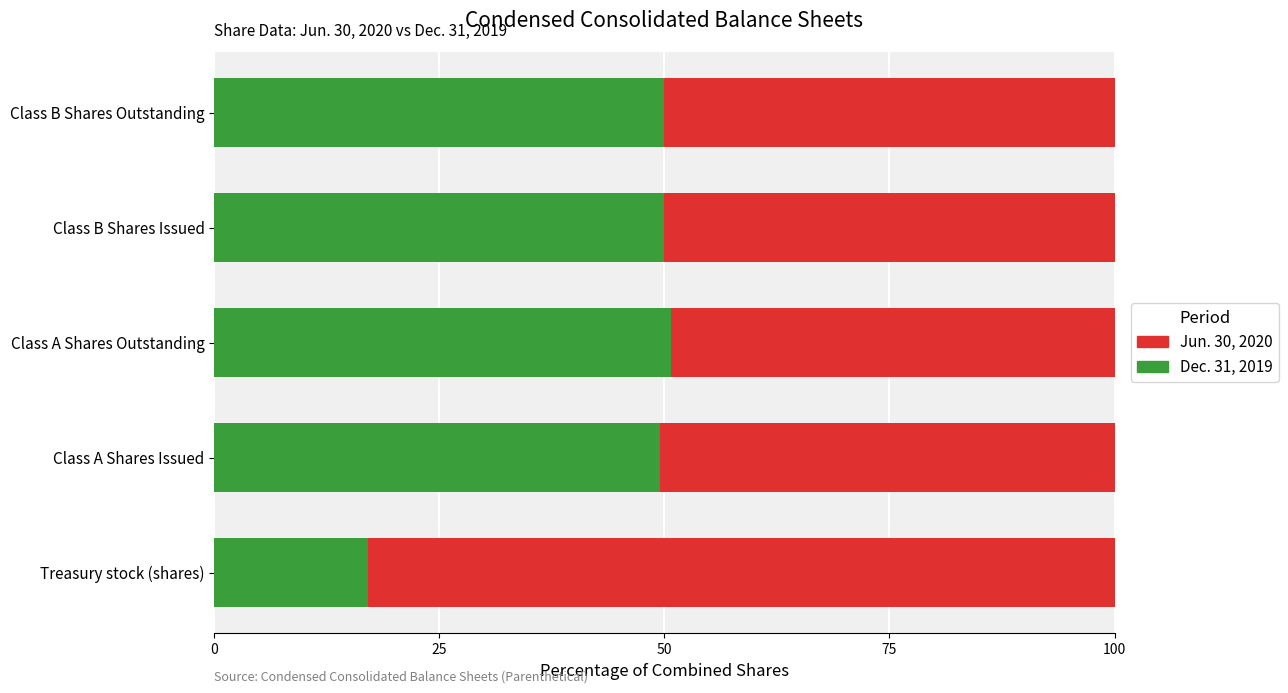

What is the difference between the maximum and minimum values in the Dec. 31, 2019 series?

33.6